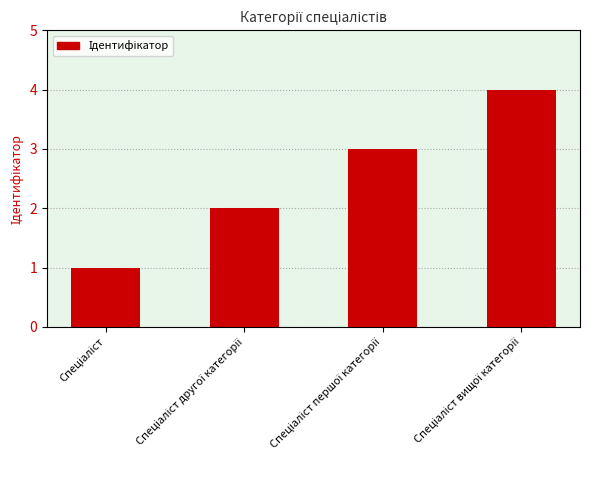

What is the maximum value shown in the chart?

4